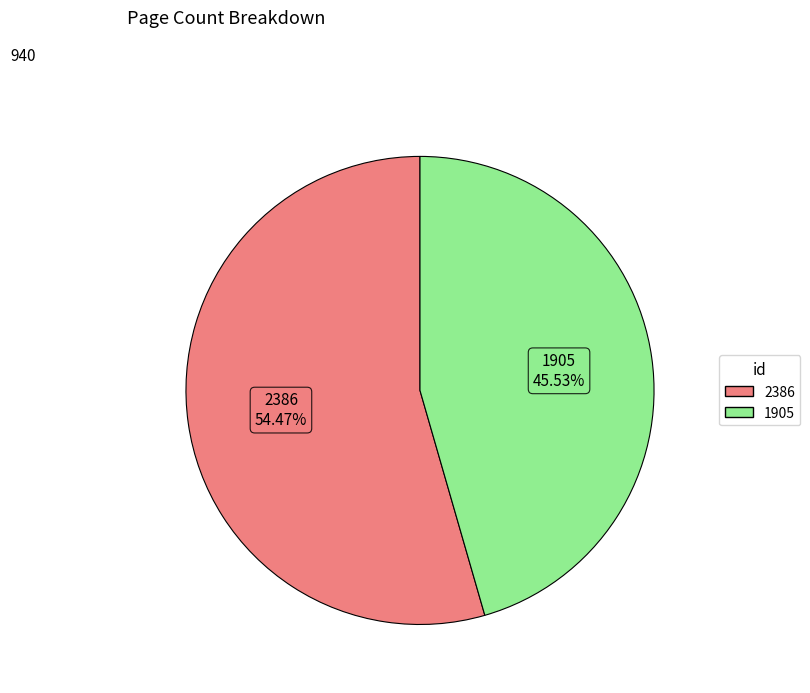

To the nearest percent, what is the difference between the largest and smallest slice percentages?

9%